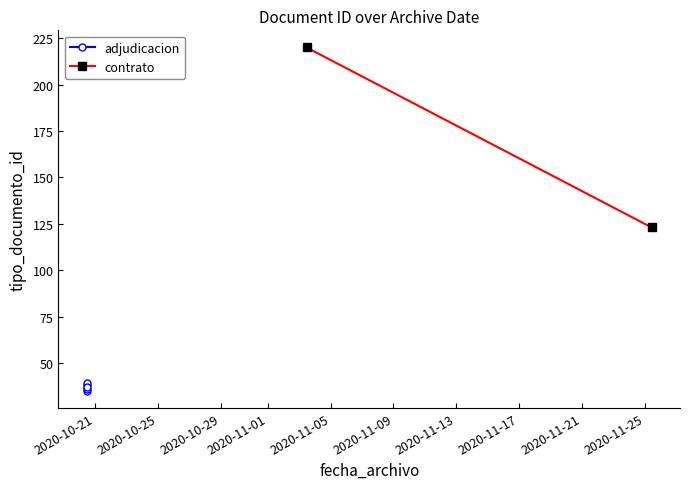

Where is the first local minimum?

2020-10-20 11:22:16